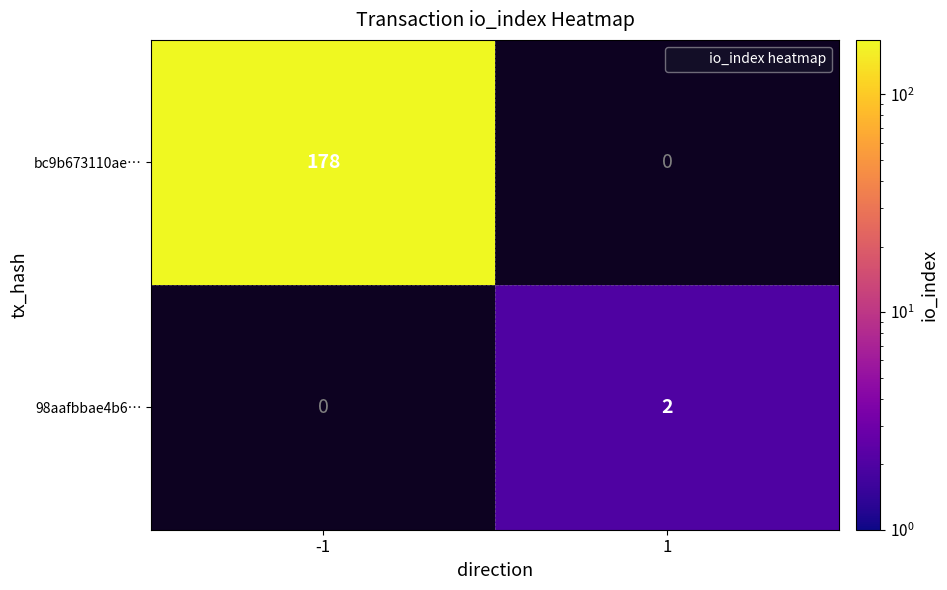

List the labels in order of bc9b673110ae… value, largest first.

-1, 1